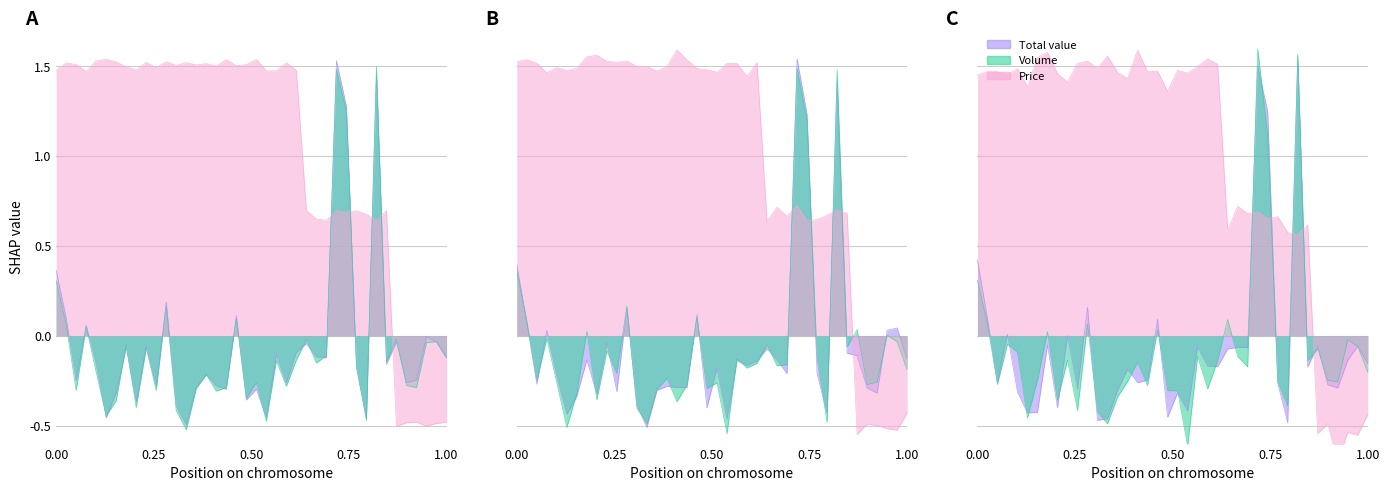

How many times do Price and Volume cross each other?

5